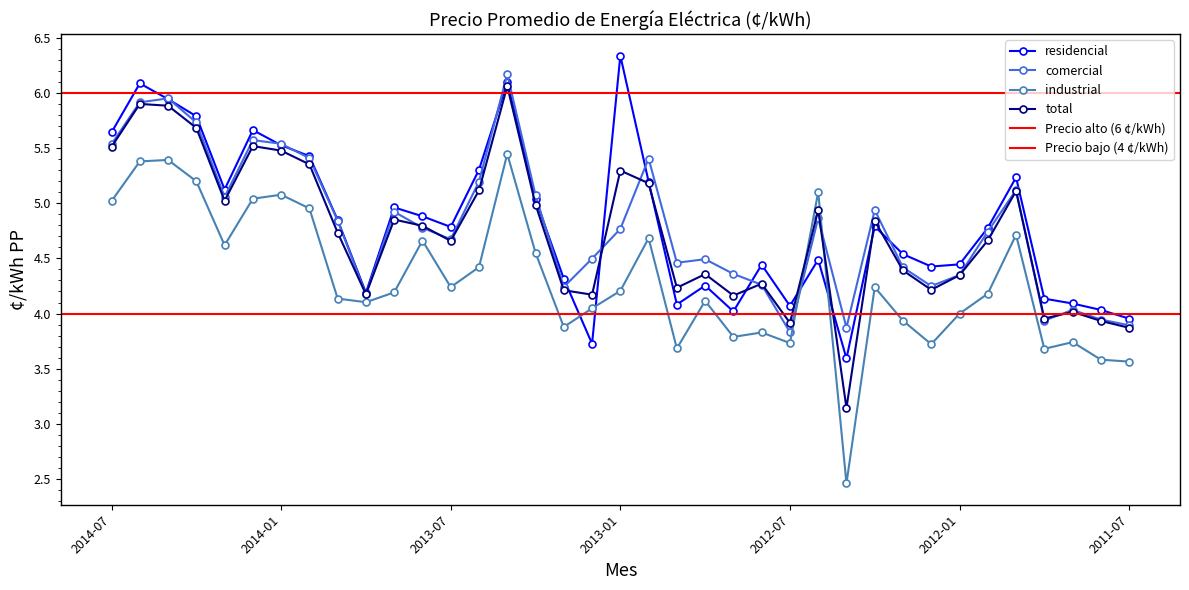

What is the label of the 30th point from the left?

2012-02